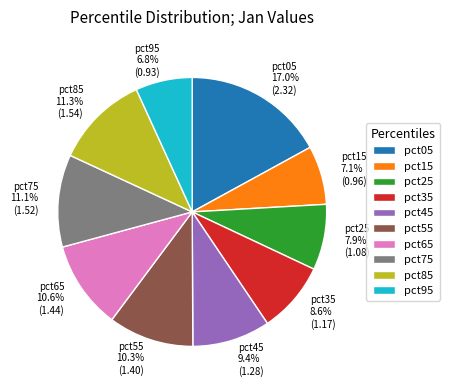

To the nearest percent, what percentage of the pie is pct85?

11%